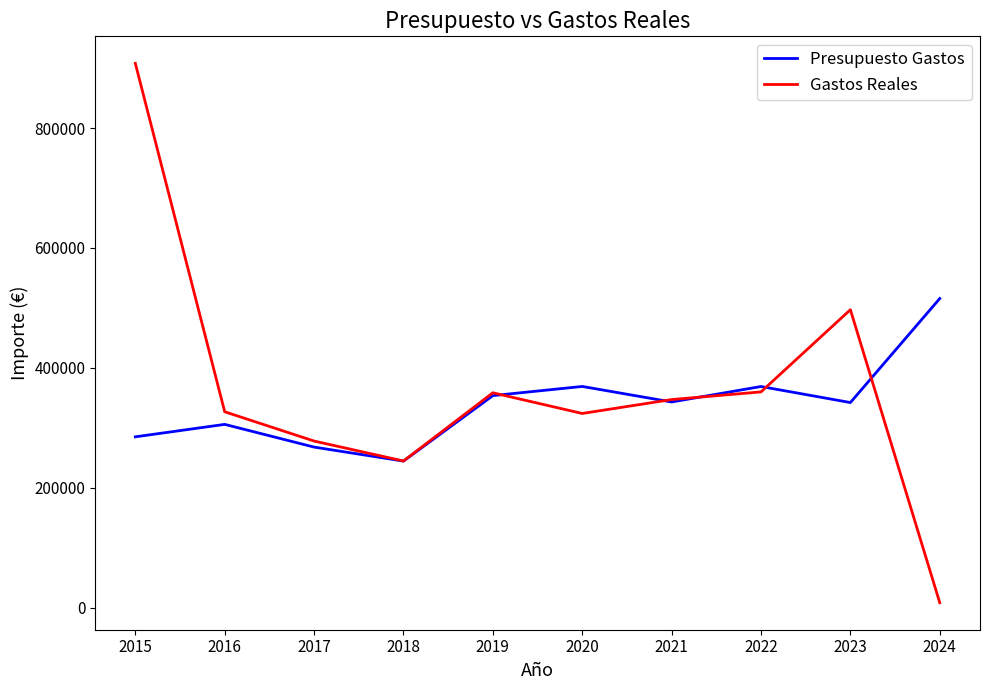

Where is the first local minimum for Presupuesto Gastos?

2018